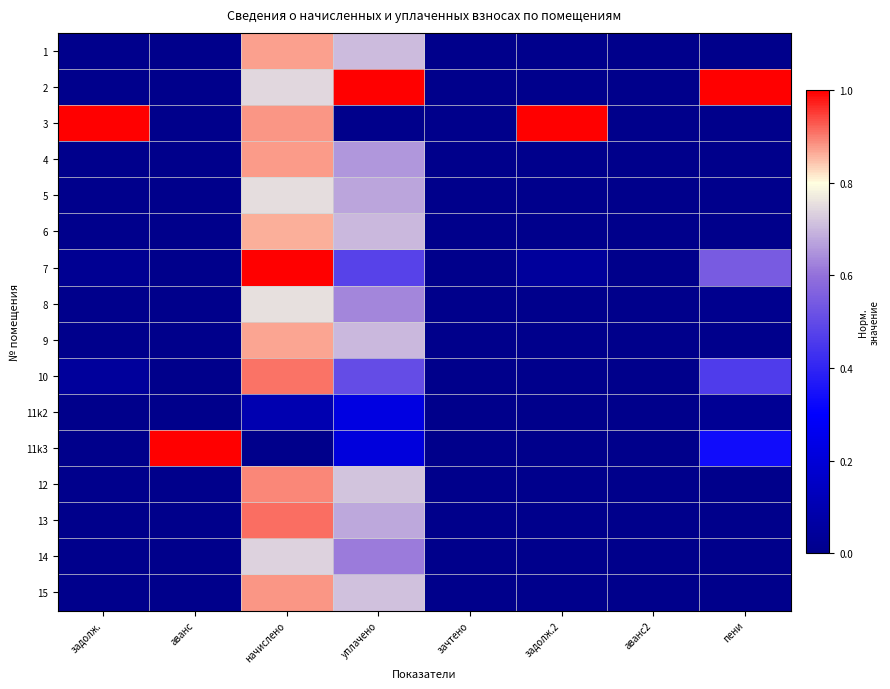

List the series in order of their peak value, lowest first.

11k2, 14, 5, 8, 6, 9, 1, 4, 15, 12, 10, 13, 2, 3, 7, 11k3